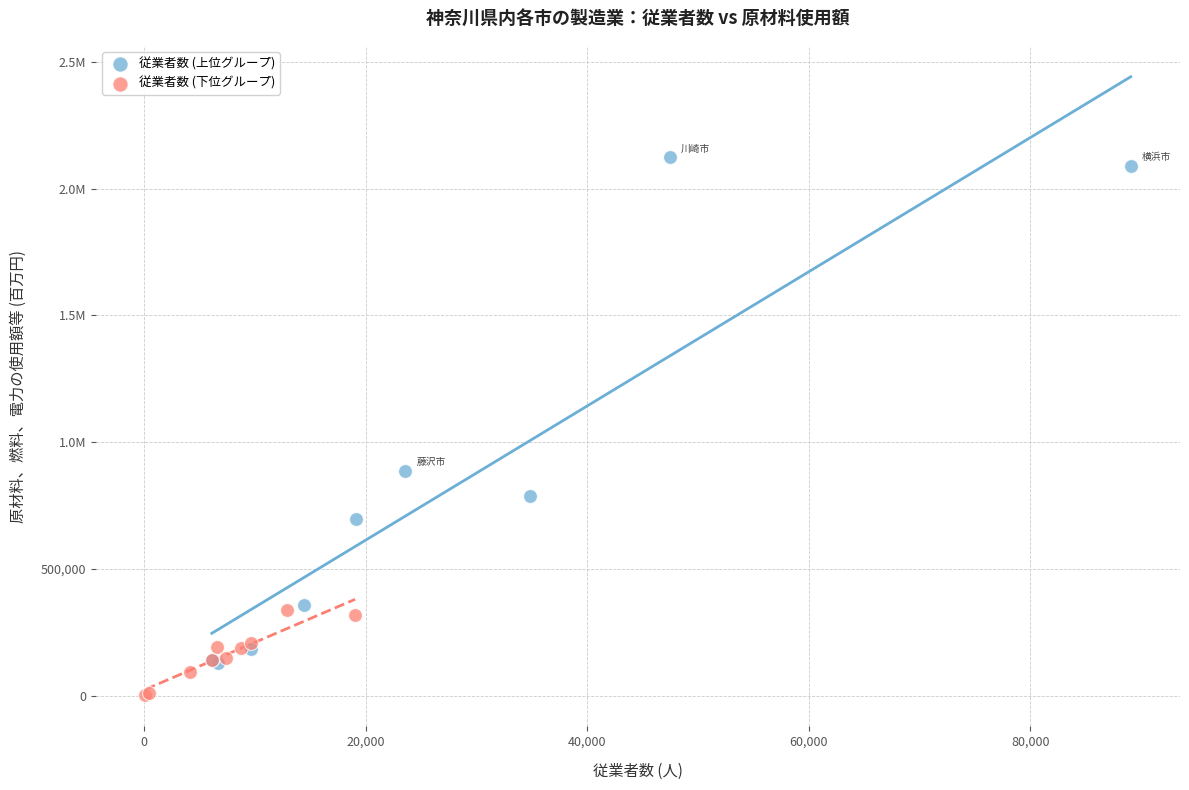

What are all the series names shown in the legend?

従業者数 (上位グループ), 従業者数 (下位グループ)